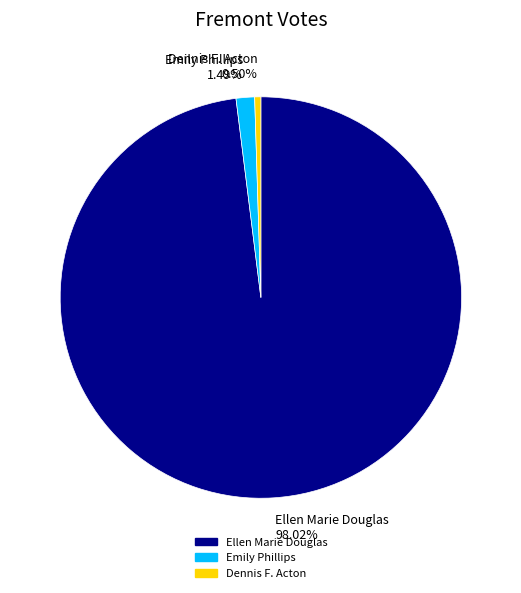

Which slice is the smallest?

Dennis F. Acton 0.50%